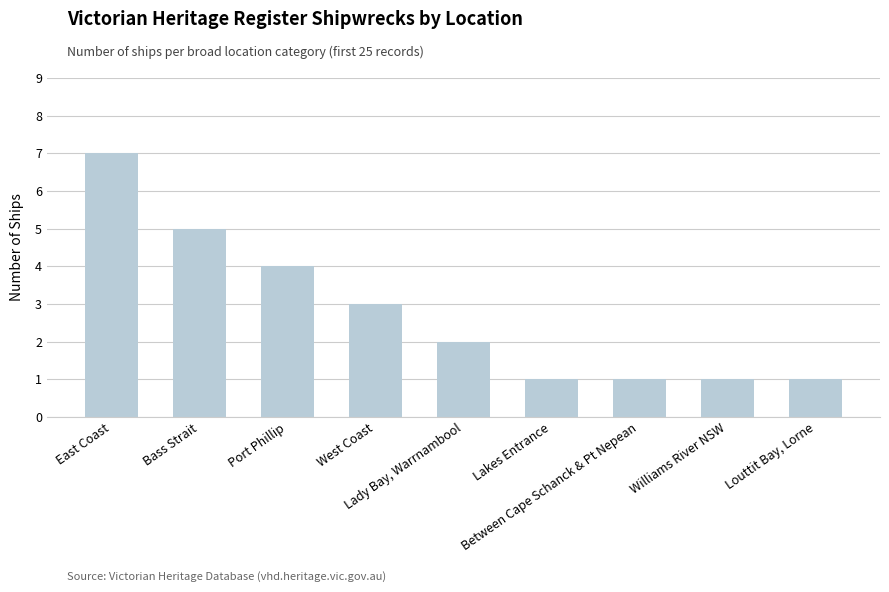

What is the difference between the values at Lakes Entrance and East Coast?

6